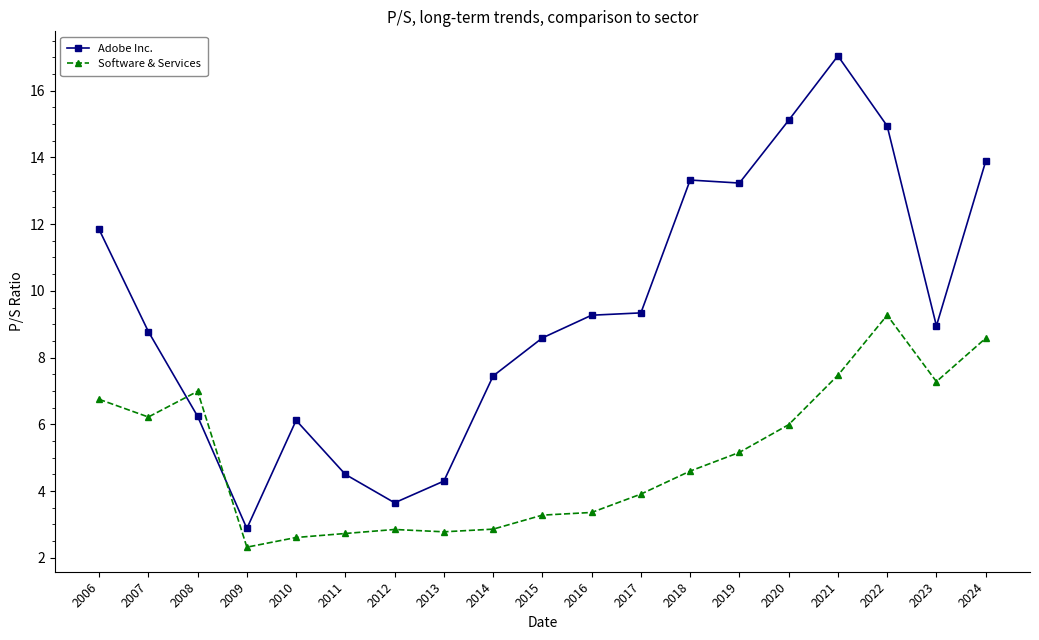

Which series has the widest spread of values?

Adobe Inc.